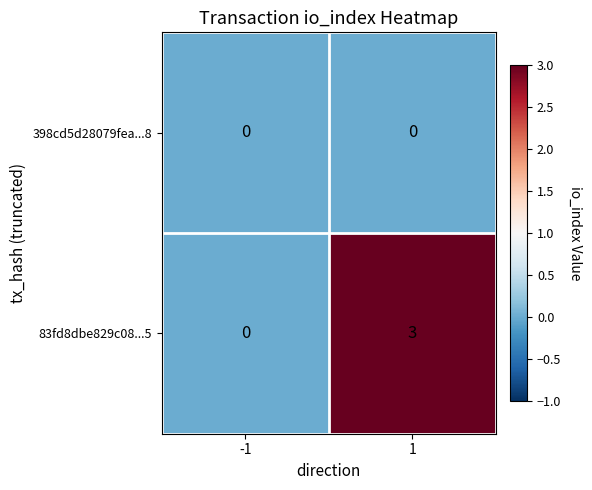

List the series in order of their overall mean, highest first.

83fd8dbe829c08...5, 398cd5d28079fea...8